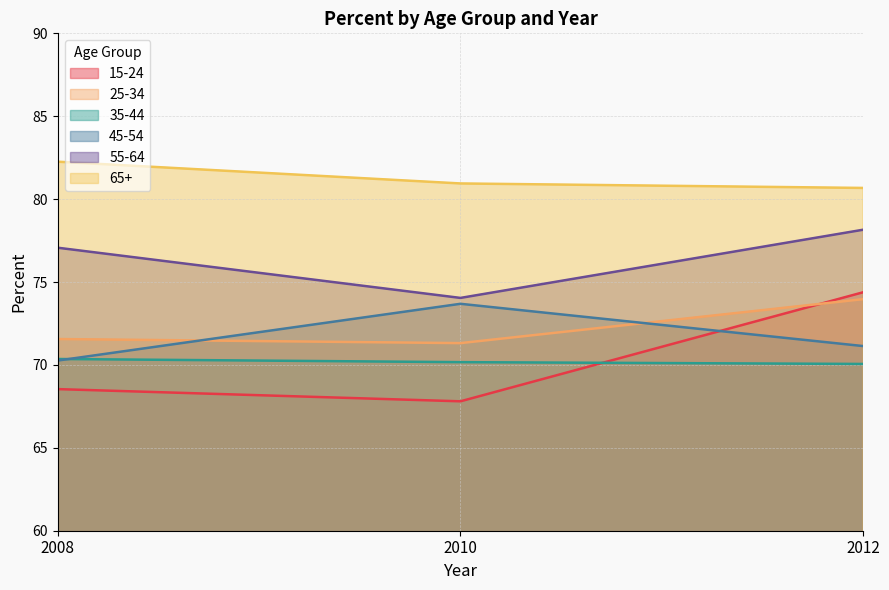

What is the greatest value displayed?

82.3